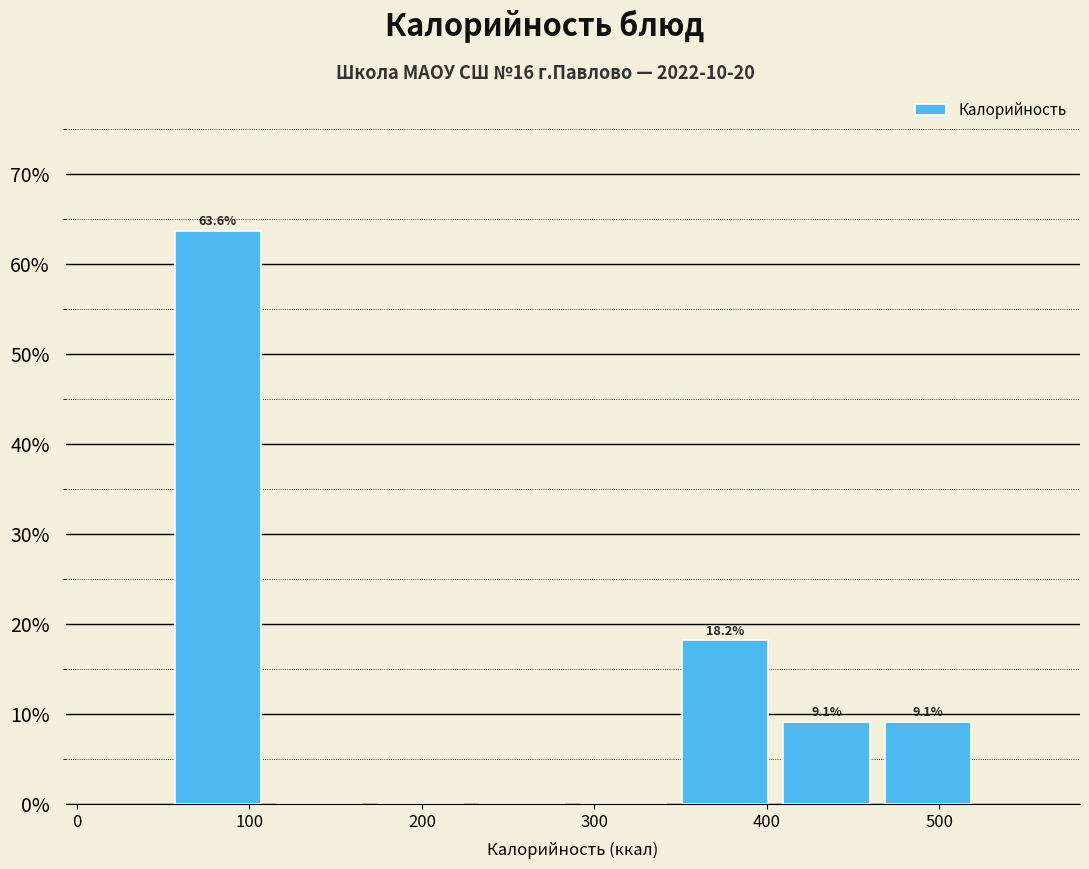

Which range on the x-axis has the tallest bar?

50 to 110